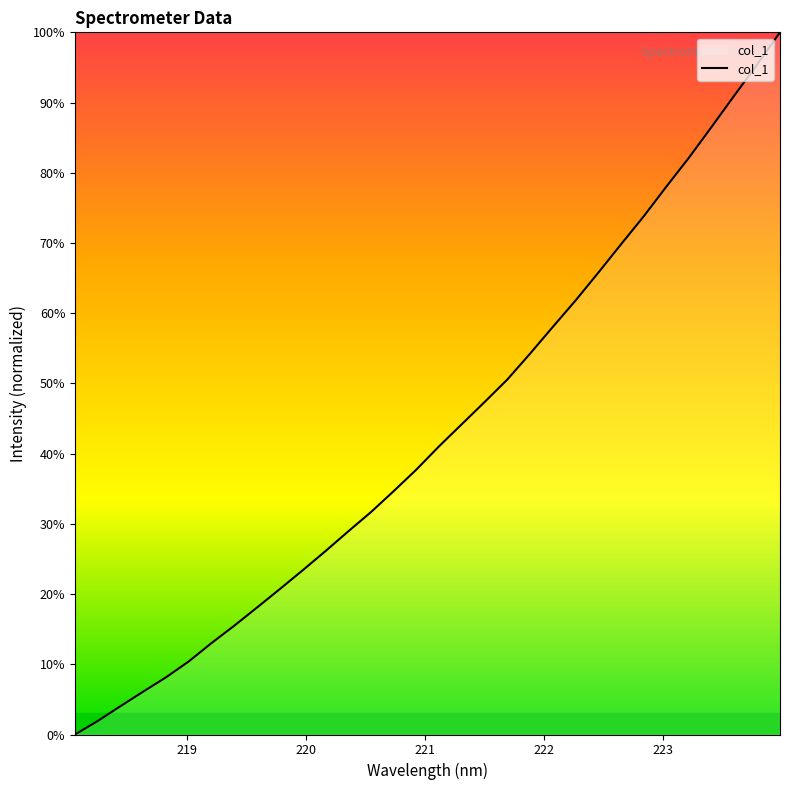

Reading left to right, transcribe all the data shown in this chart.

0.0	1.9	4.0	6.1	8.1	10.4	13.0	15.5	18.1	20.7	23.4	26.1	28.9	31.7	34.7	37.7	41.0	44.2	47.3	50.6	54.2	58.0	61.8	65.8	69.8	73.8	78.0	82.2	86.6	91.0	95.4	100.0